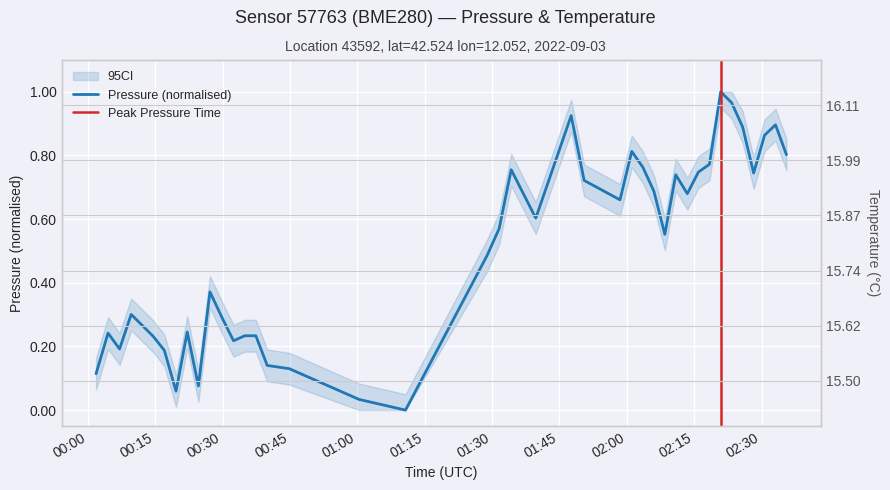

True or false: temperature and pressure cross at least once.

False